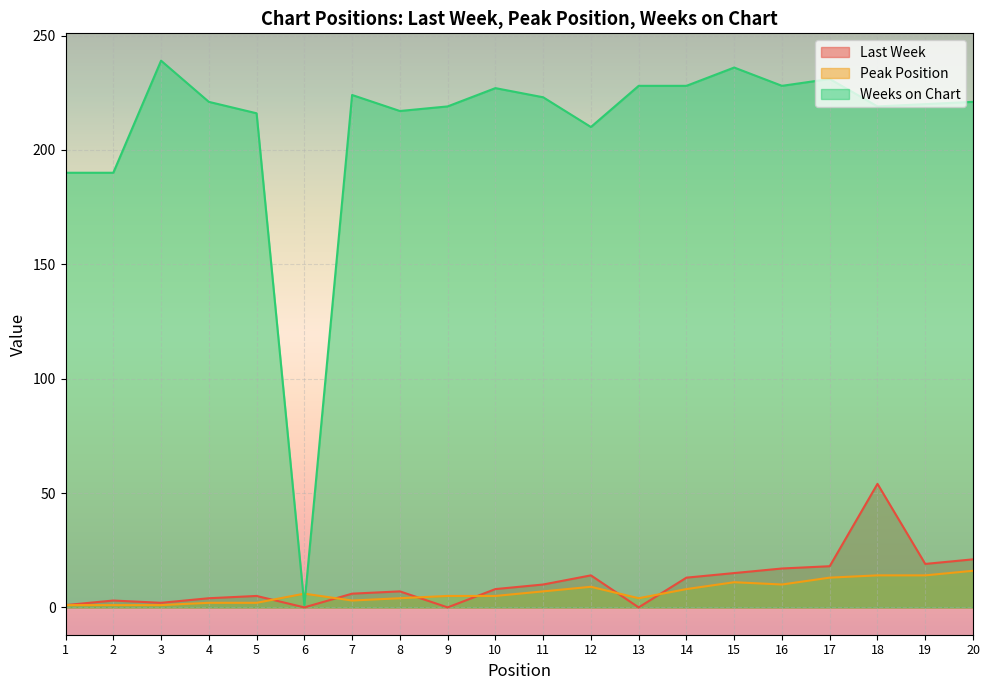

What is the lowest value of the Peak Position series?

1